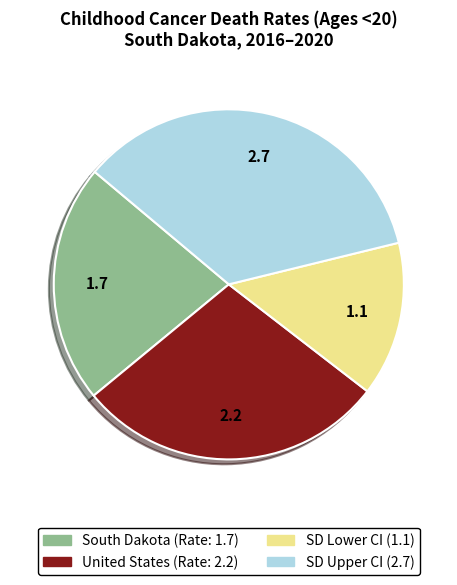

Approximately how many times larger is the value at SD Lower CI (1.1) compared to SD Upper CI (2.7)?

0.4